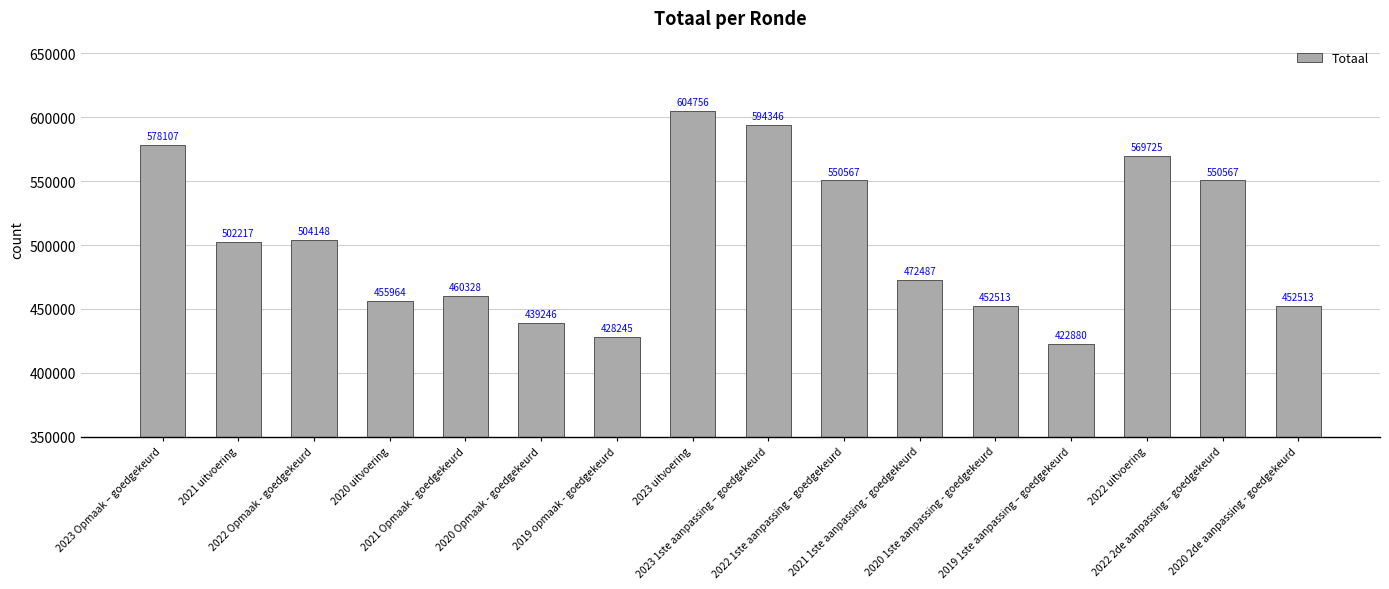

What is the maximum value shown in the chart?

604756